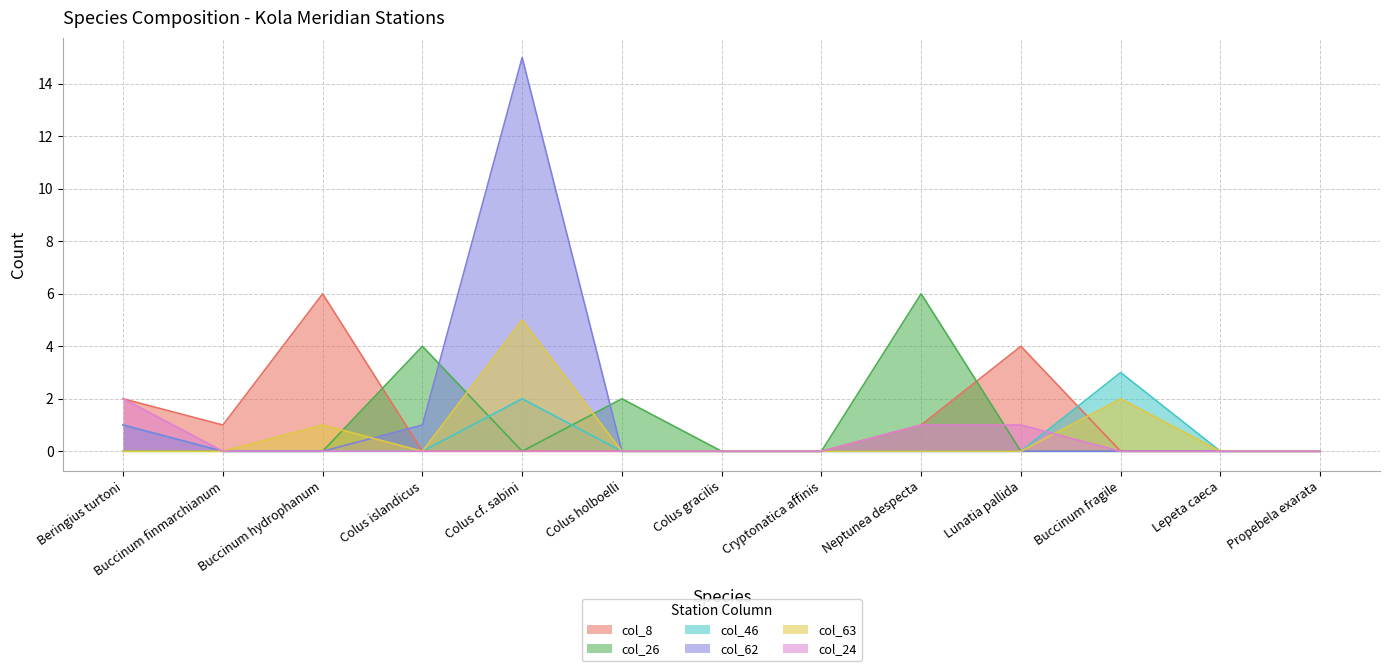

Is it true that col_24 equals 1 at Colus cf. sabini?

False